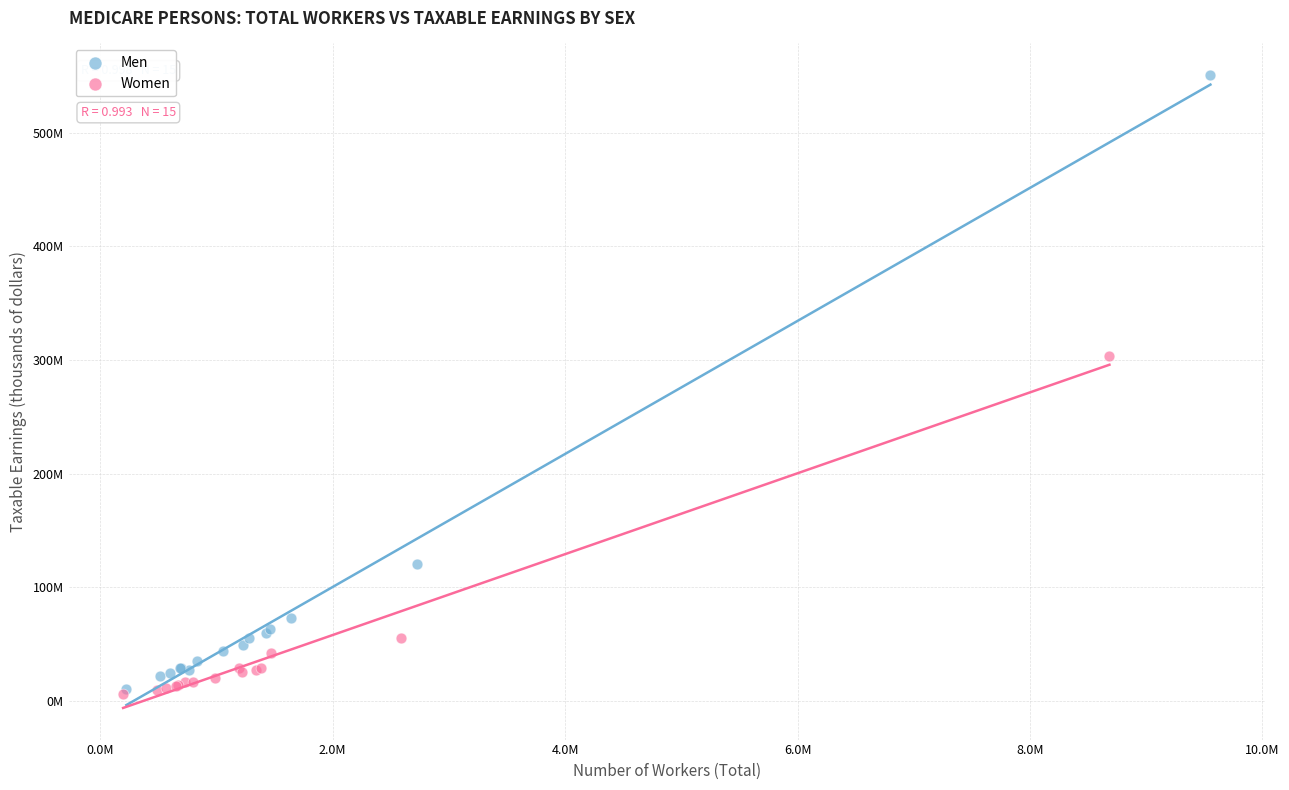

Which series reaches the maximum Y coordinate?

Men